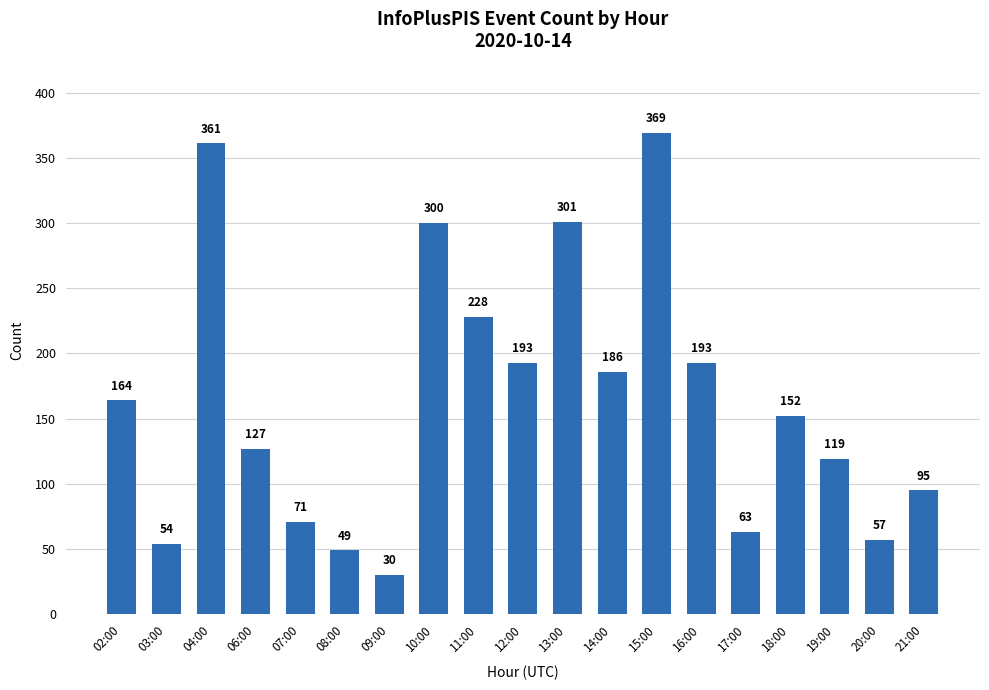

What is the greatest value displayed?

369